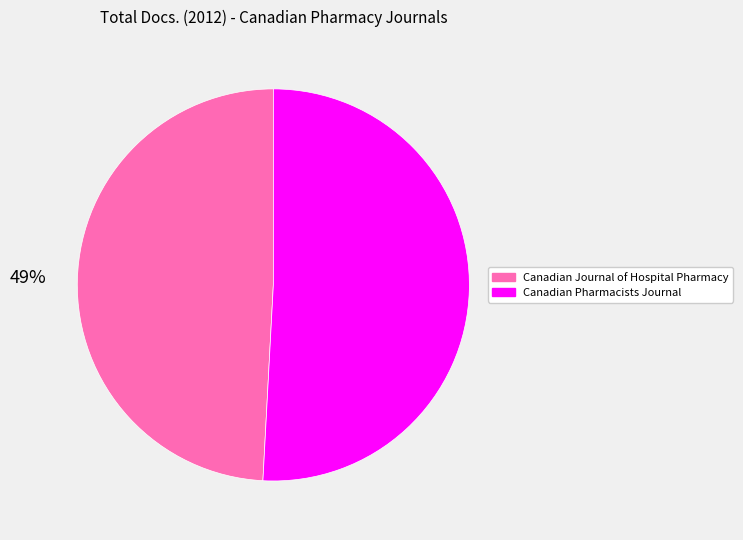

How many segments does this pie chart have?

2